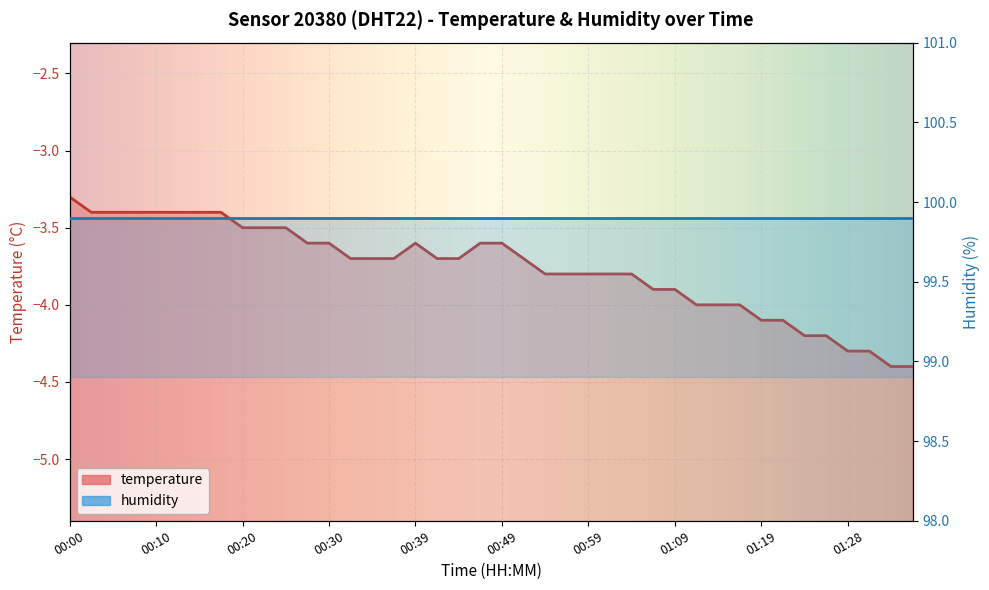

The chart shows a value of -3.7 at 00:34. True or false?

True